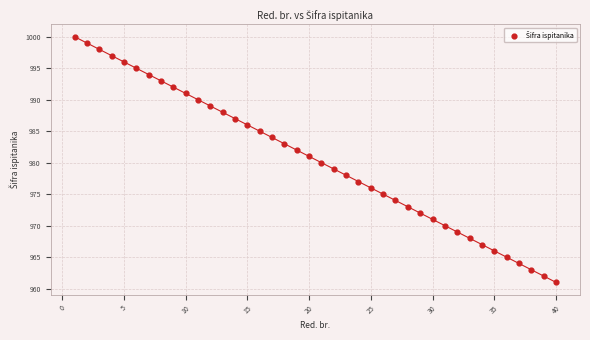

What is the range of Y values (max minus min)?

39